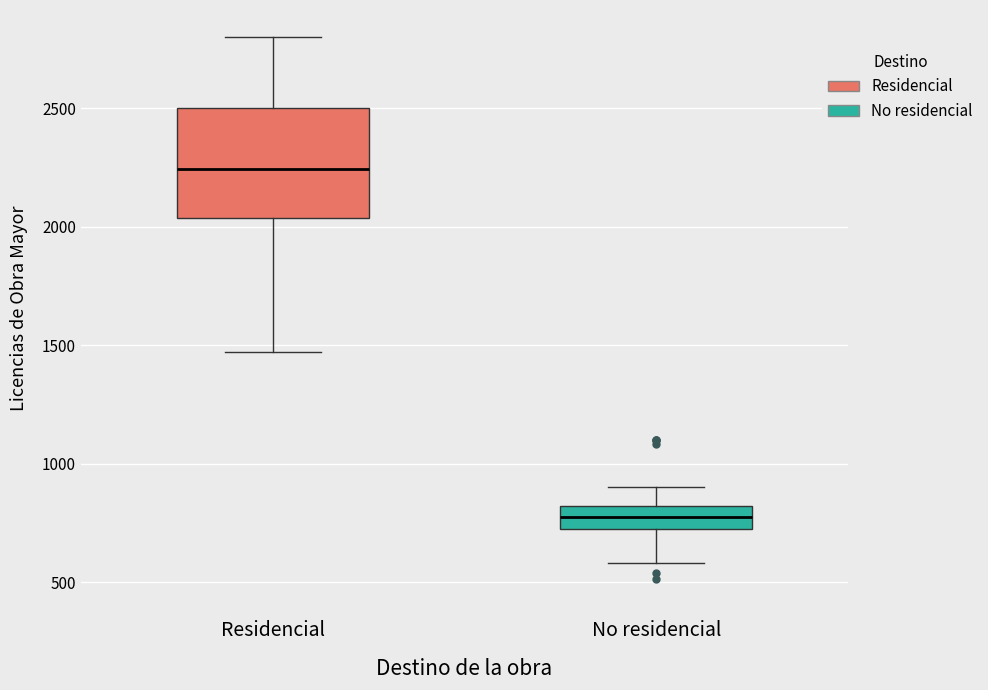

Which box is the tallest, from its lower edge to its upper edge?

Residencial